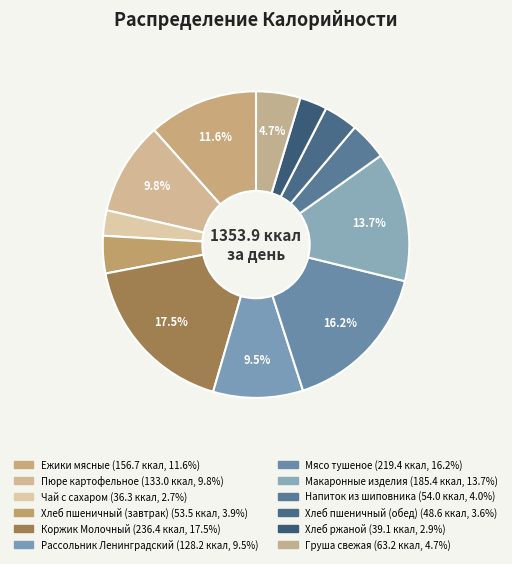

Rank the categories by value from lowest to highest.

Чай с сахаром, Хлеб ржаной, Хлеб пшеничный (обед), Хлеб пшеничный (завтрак), Напиток из шиповника, Груша свежая, Рассольник Ленинградский, Пюре картофельное, Ежики мясные, Макаронные изделия, Мясо тушеное, Коржик Молочный